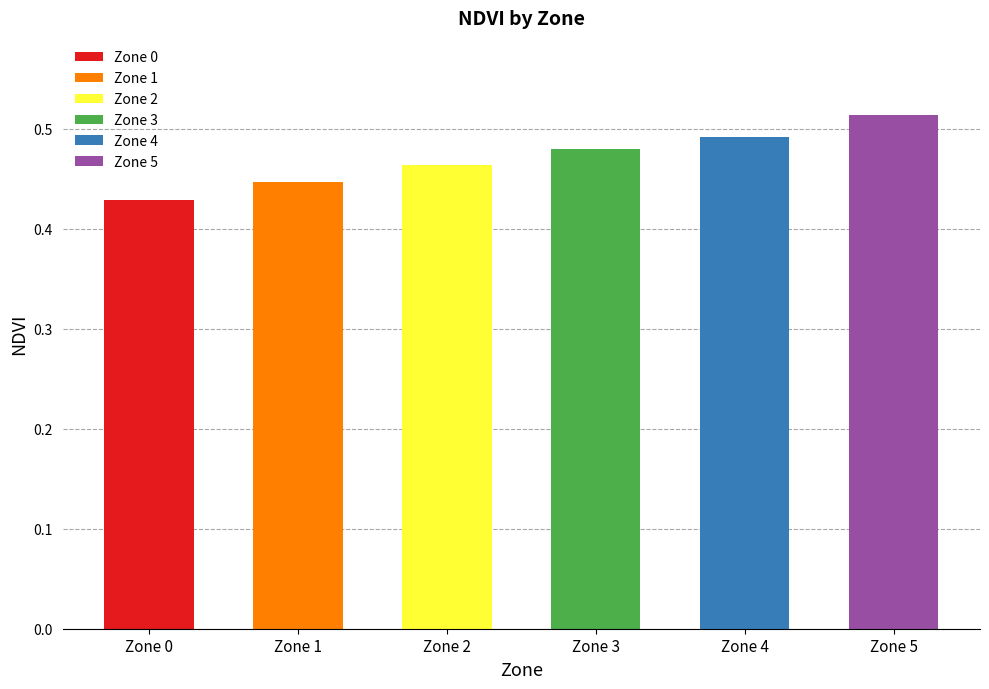

Rank the series by their maximum value, from lowest to highest.

Zone 0, Zone 1, Zone 2, Zone 3, Zone 4, Zone 5